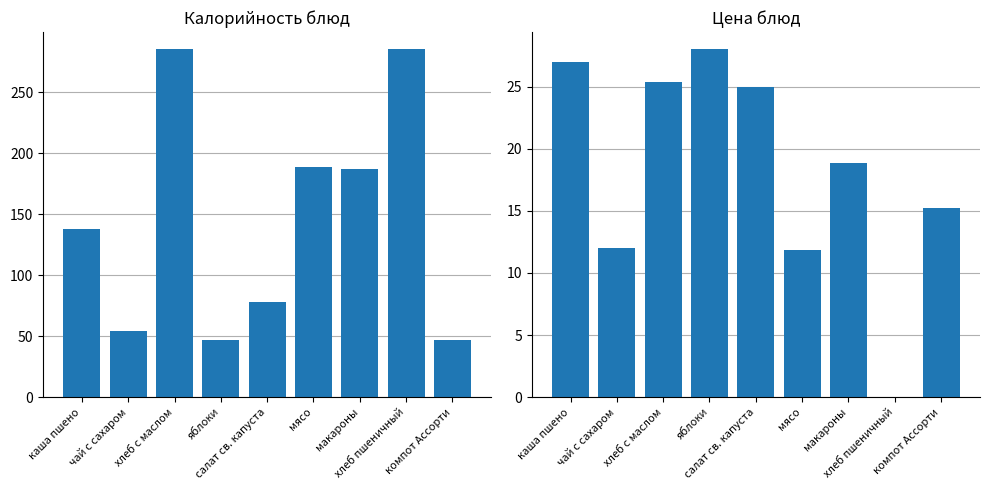

Does the chart contain stacked bars?

No